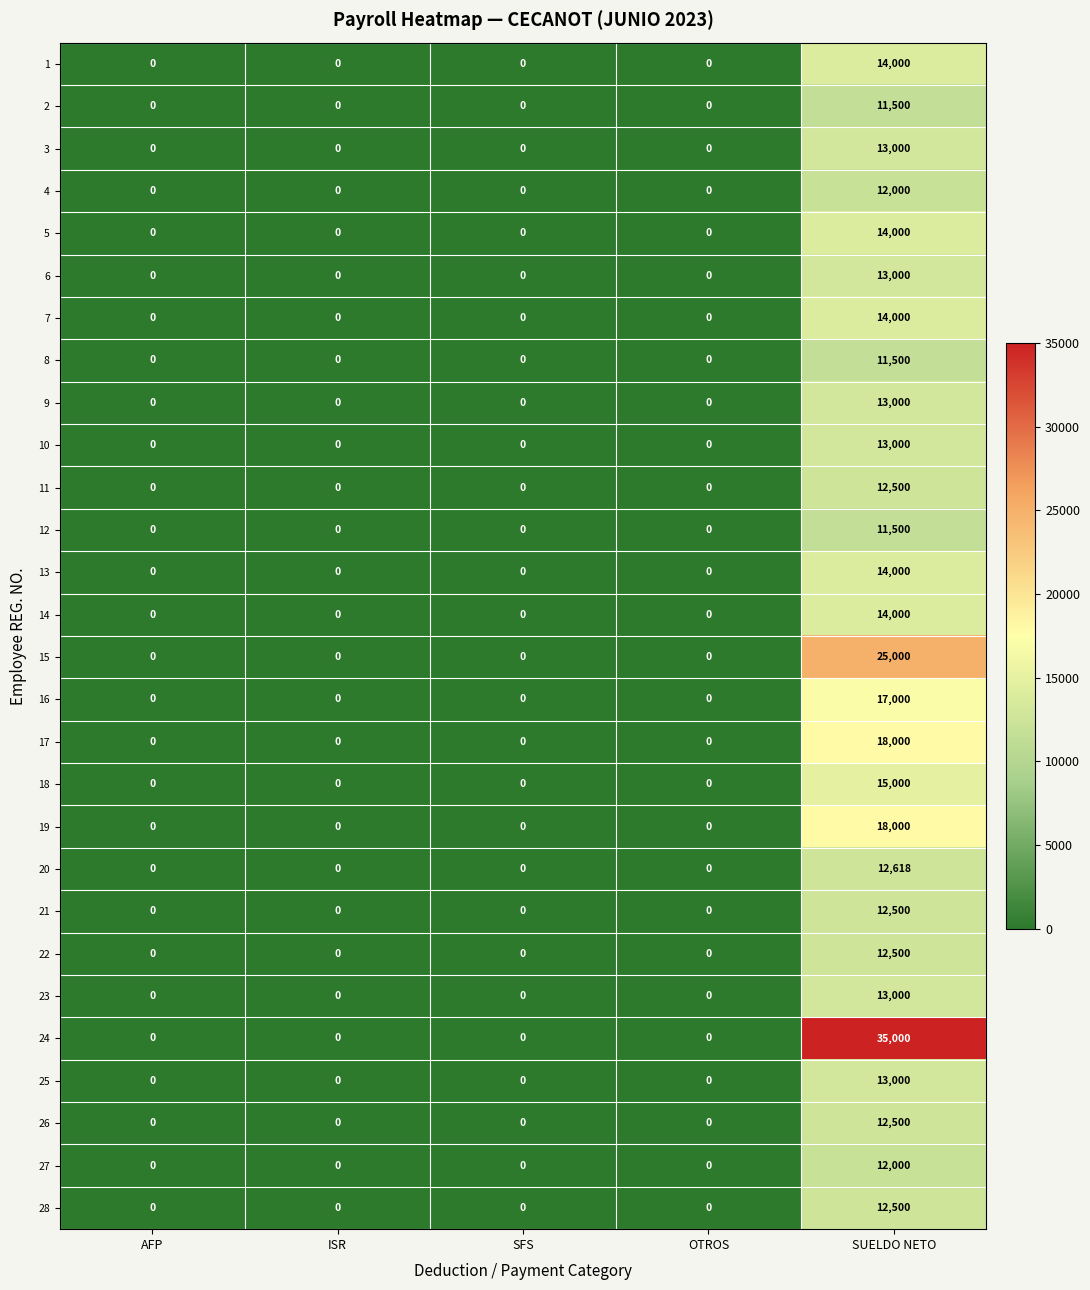

What is the sum of all 5 values?

14000